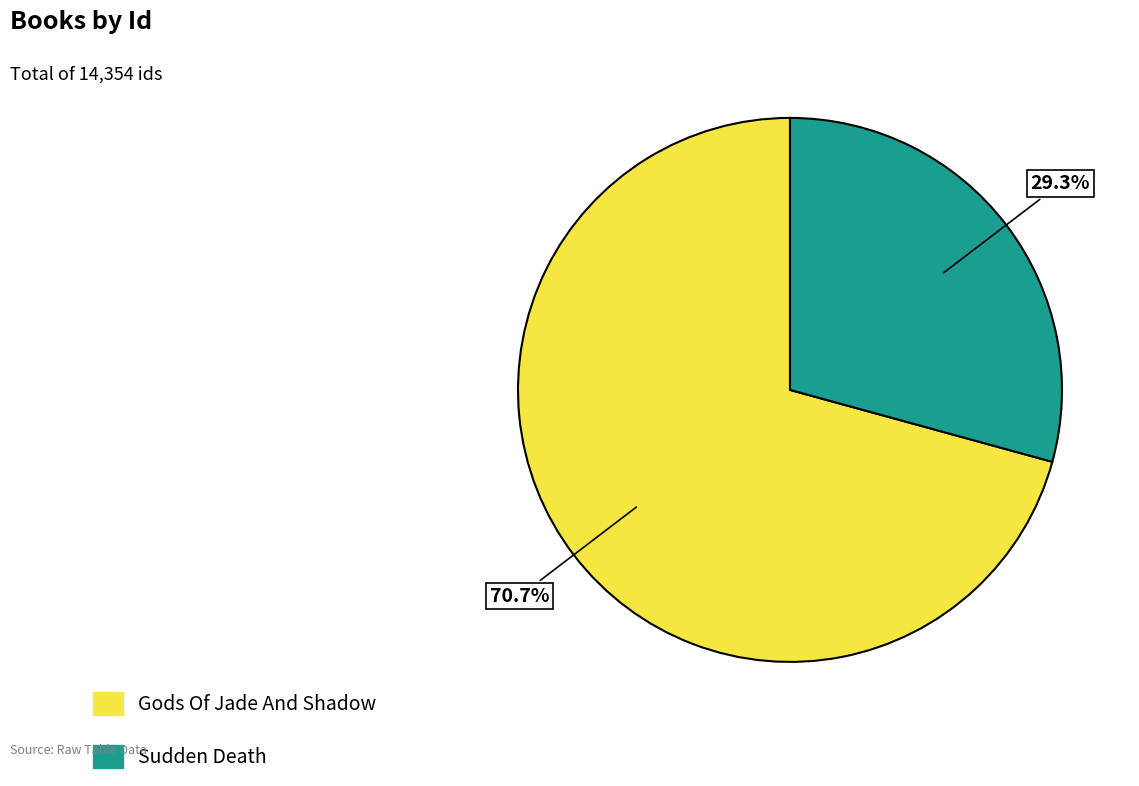

Rank the categories by value from lowest to highest.

Sudden Death, Gods Of Jade And Shadow